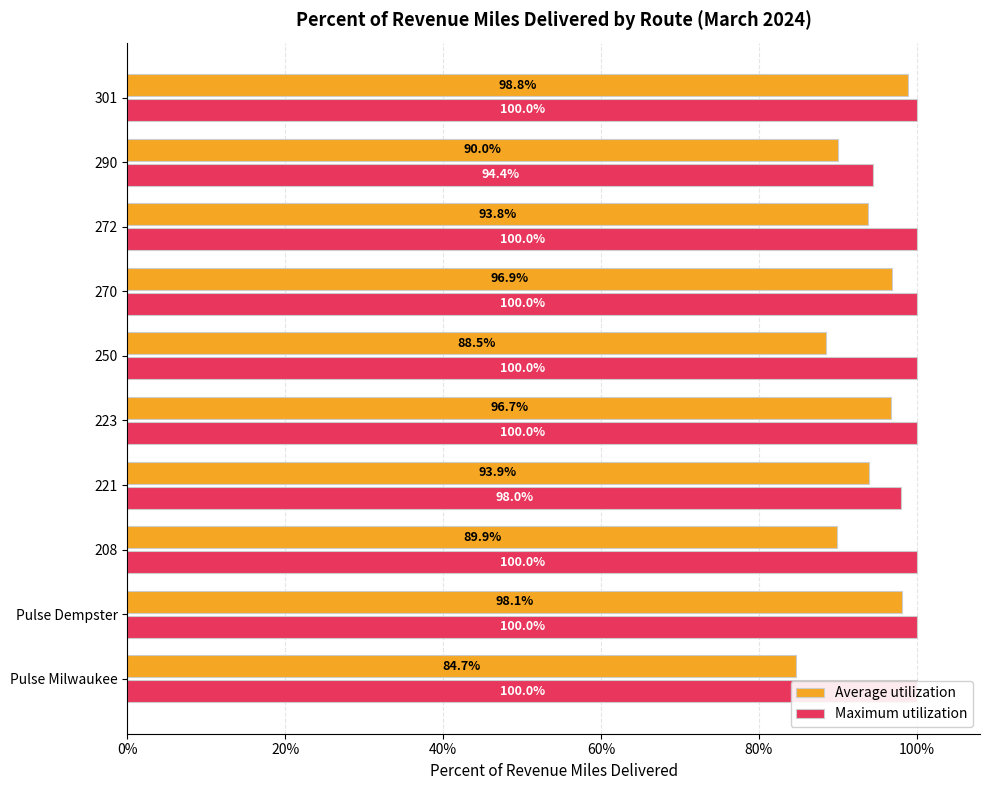

Rank the series by their maximum value, from highest to lowest.

Maximum utilization, Average utilization